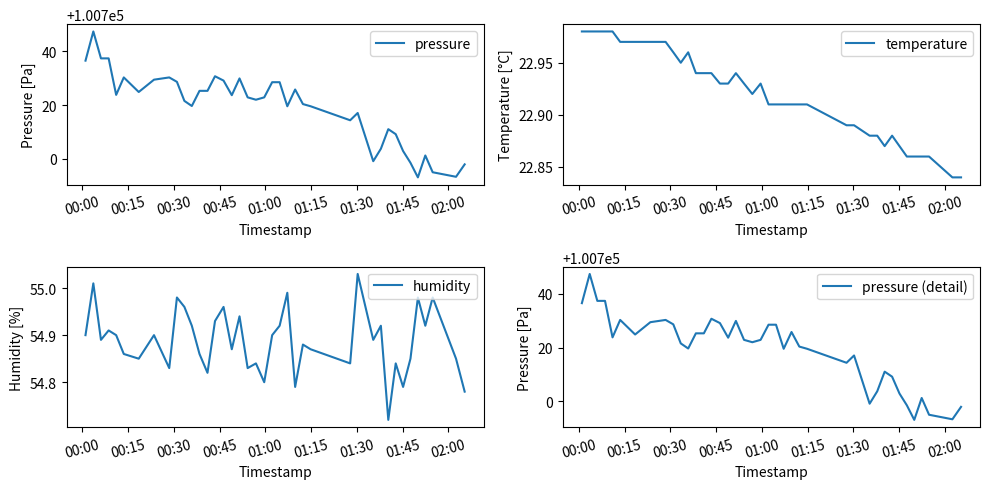

What is the minimum value for pressure?

100693.1